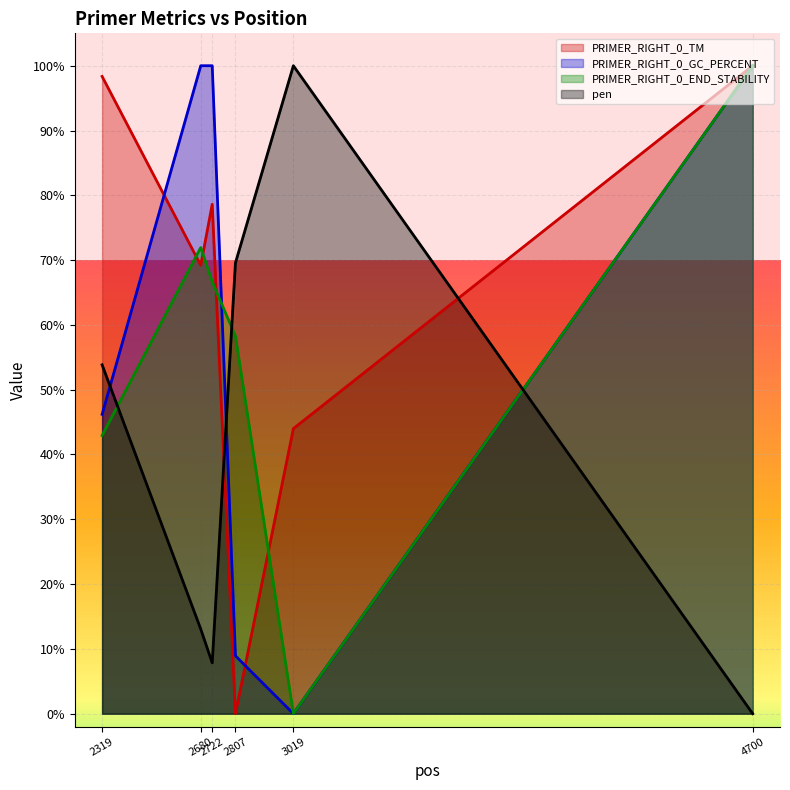

Reading left to right, extract all data points from this chart.

PRIMER_RIGHT_0_TM: 2319=98.3	2680=69.2	2722=78.6	2807=0.0	3019=44.0	4700=100.0
PRIMER_RIGHT_0_GC_PERCENT: 2319=46.2	2680=100.0	2722=100.0	2807=8.9	3019=0.0	4700=100.0
PRIMER_RIGHT_0_END_STABILITY: 2319=42.9	2680=71.9	2722=66.7	2807=58.3	3019=0.0	4700=100.0
pen: 2319=53.8	2680=13.1	2722=7.8	2807=69.6	3019=100.0	4700=0.0